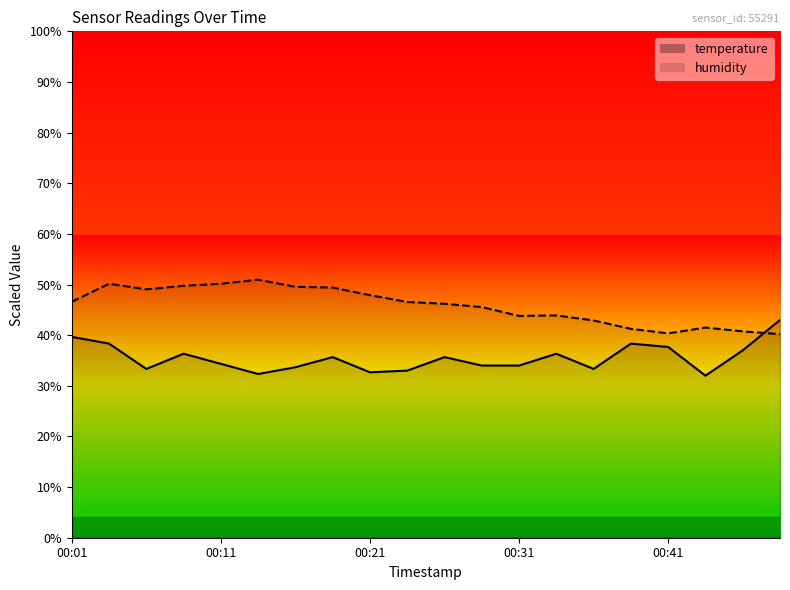

How many distinct data groups are displayed?

2